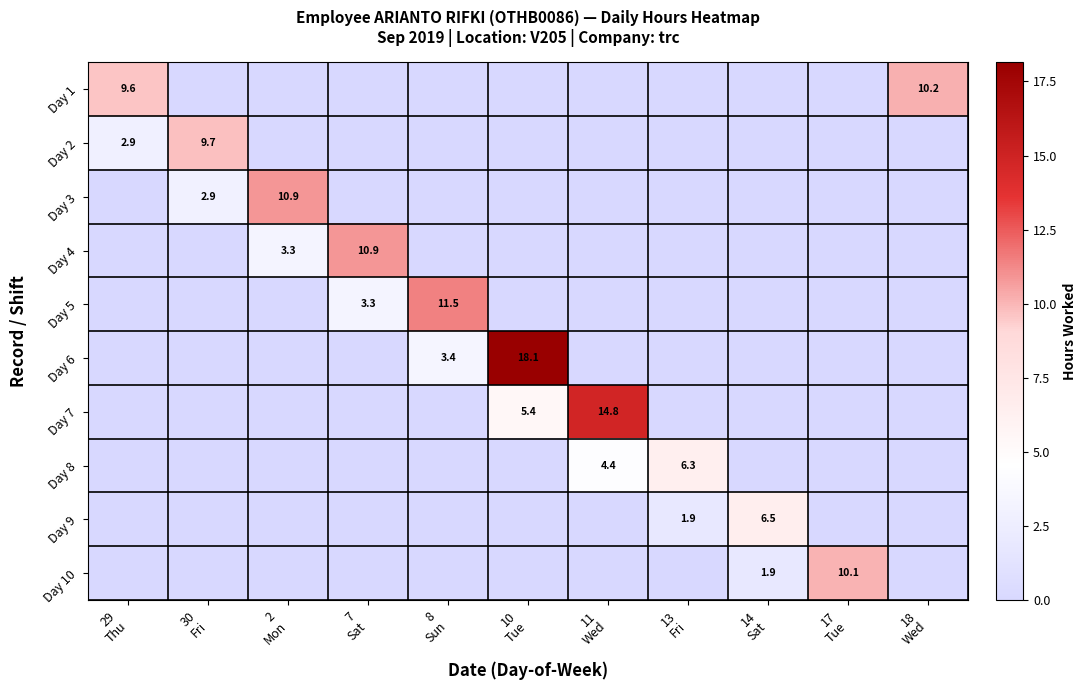

How many values in the Day 7 series exceed 0?

2